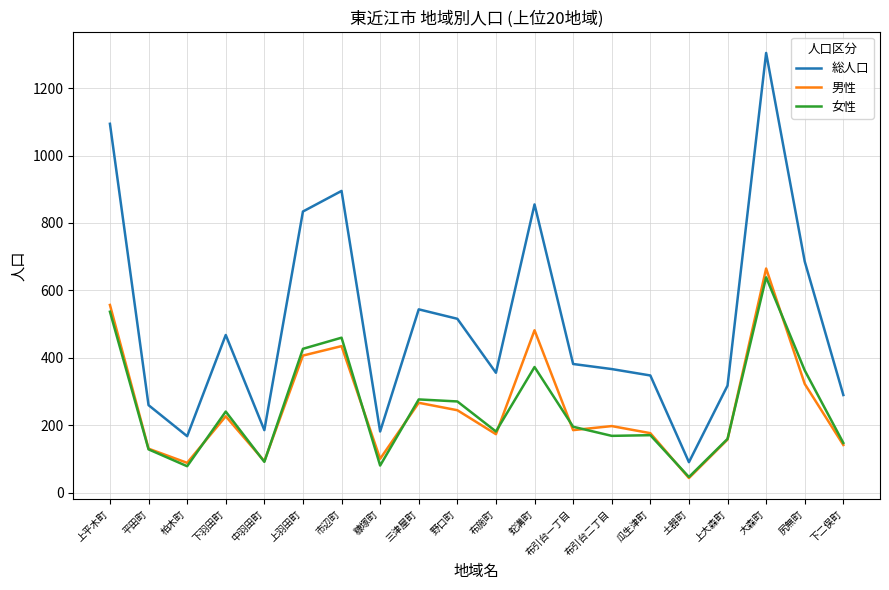

What is the total value across all series at 糠塚町?

364